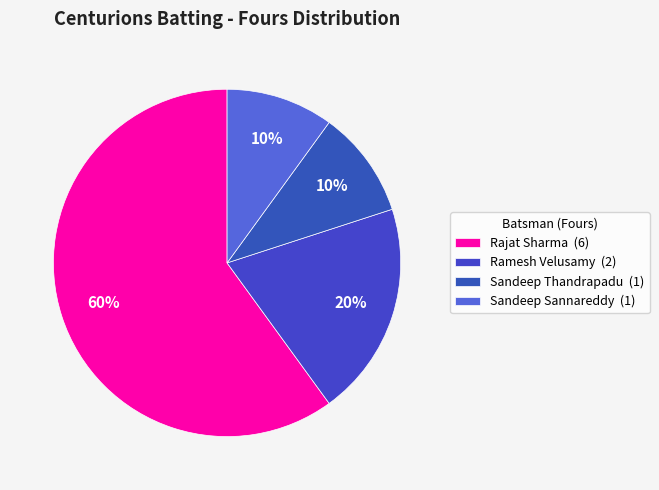

To the nearest percent, what is the difference between the largest and smallest slice percentages?

50%